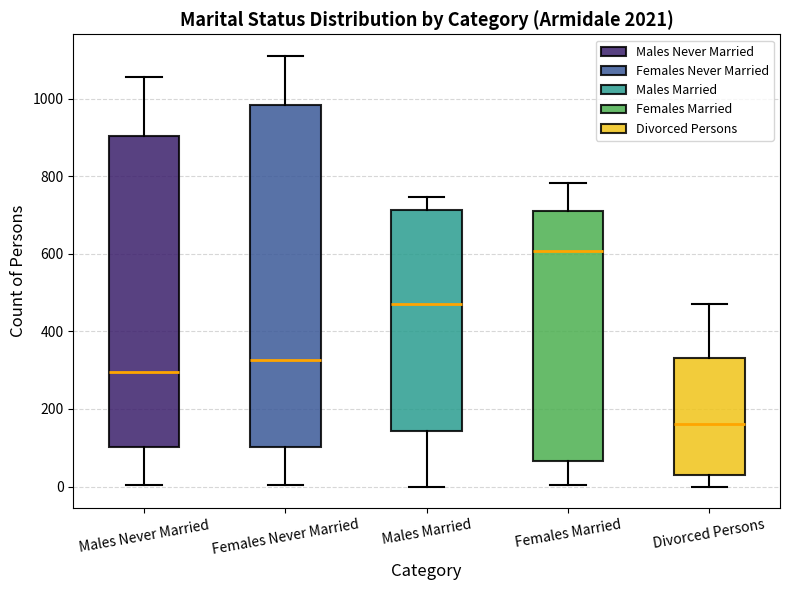

Which box is the tallest, from its lower edge to its upper edge?

Females Never Married